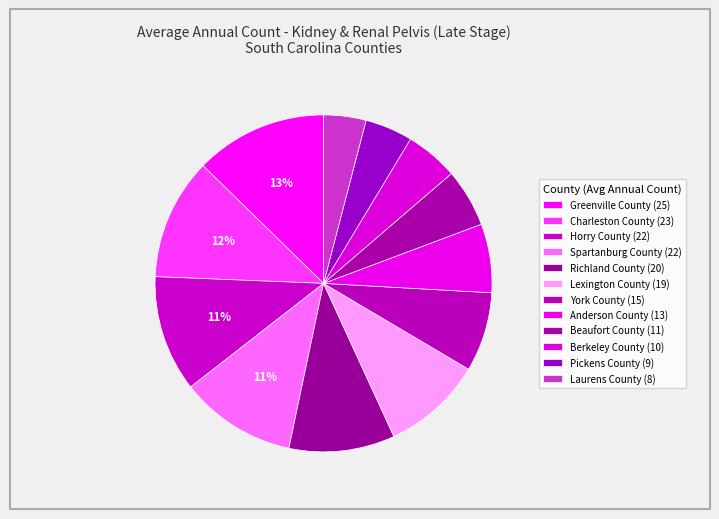

How many segments does this pie chart have?

12